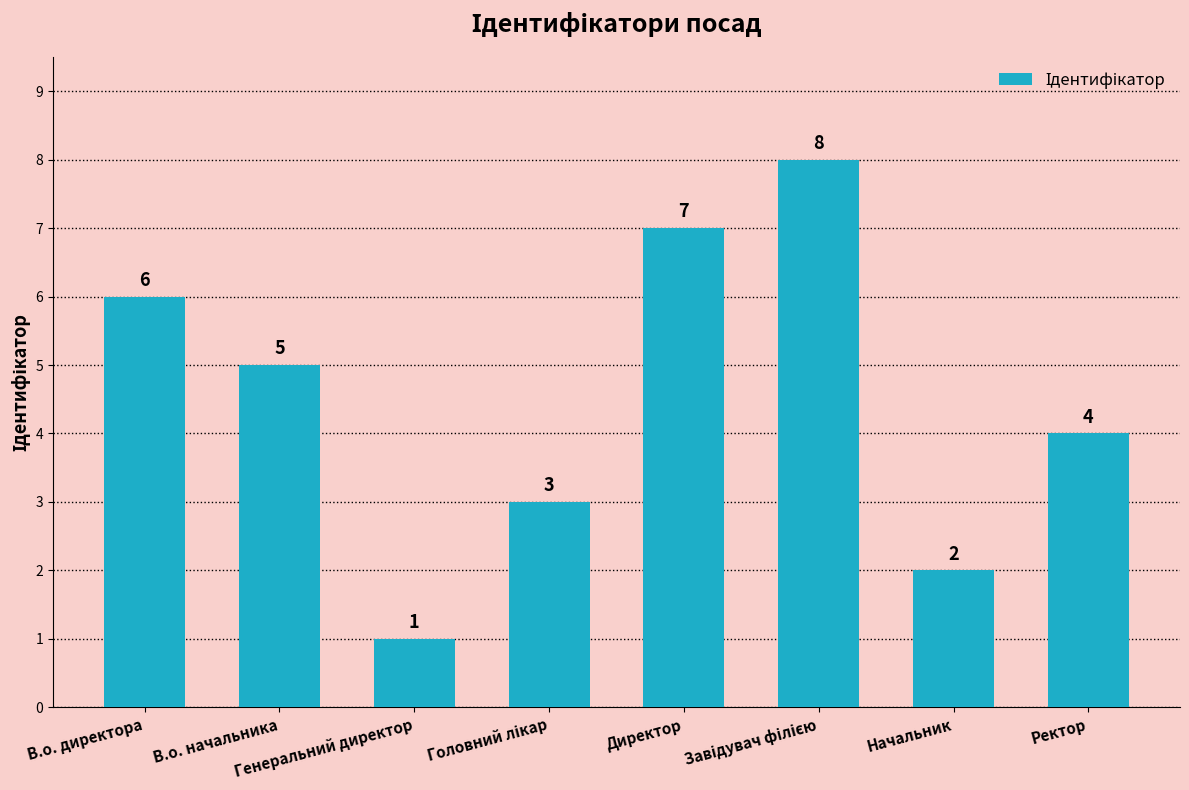

How many values are between 3 and 7?

5